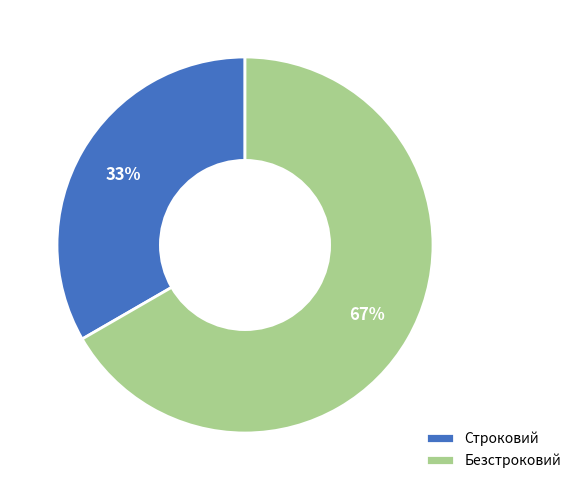

To the nearest percent, what is the average slice percentage?

50%